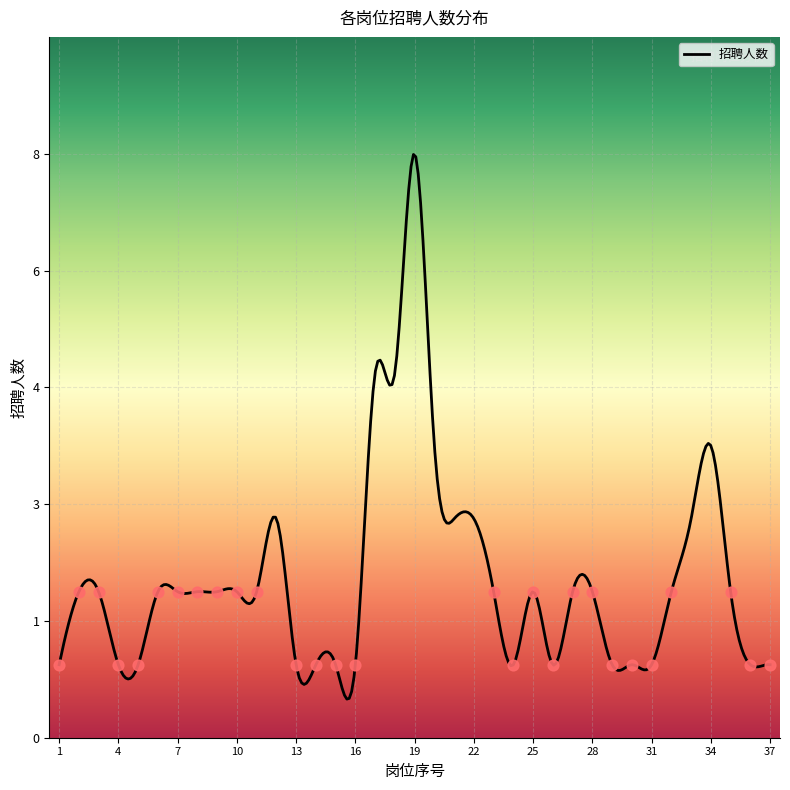

What is the ratio of the value at 16 to the value at 17?

0.2